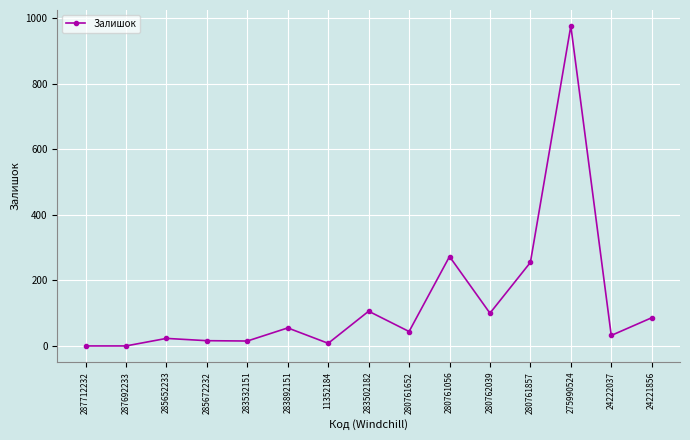

Does the chart display data point markers on the line(s)?

Yes